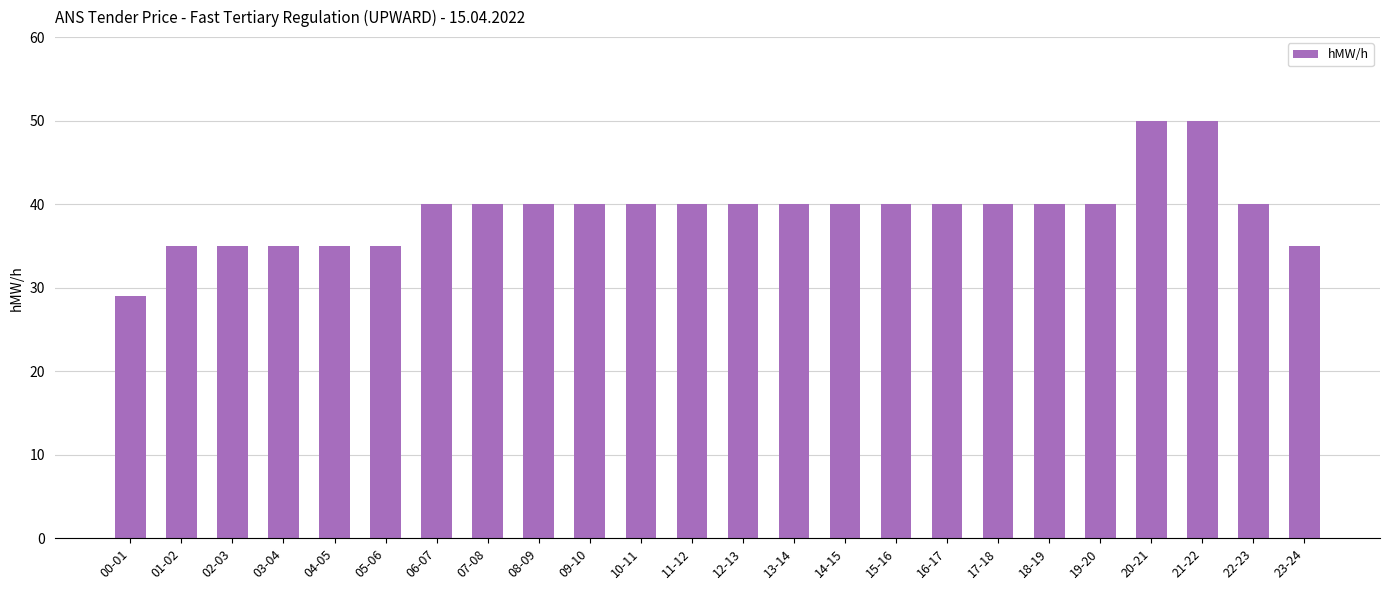

What value does the data have at 22-23?

40